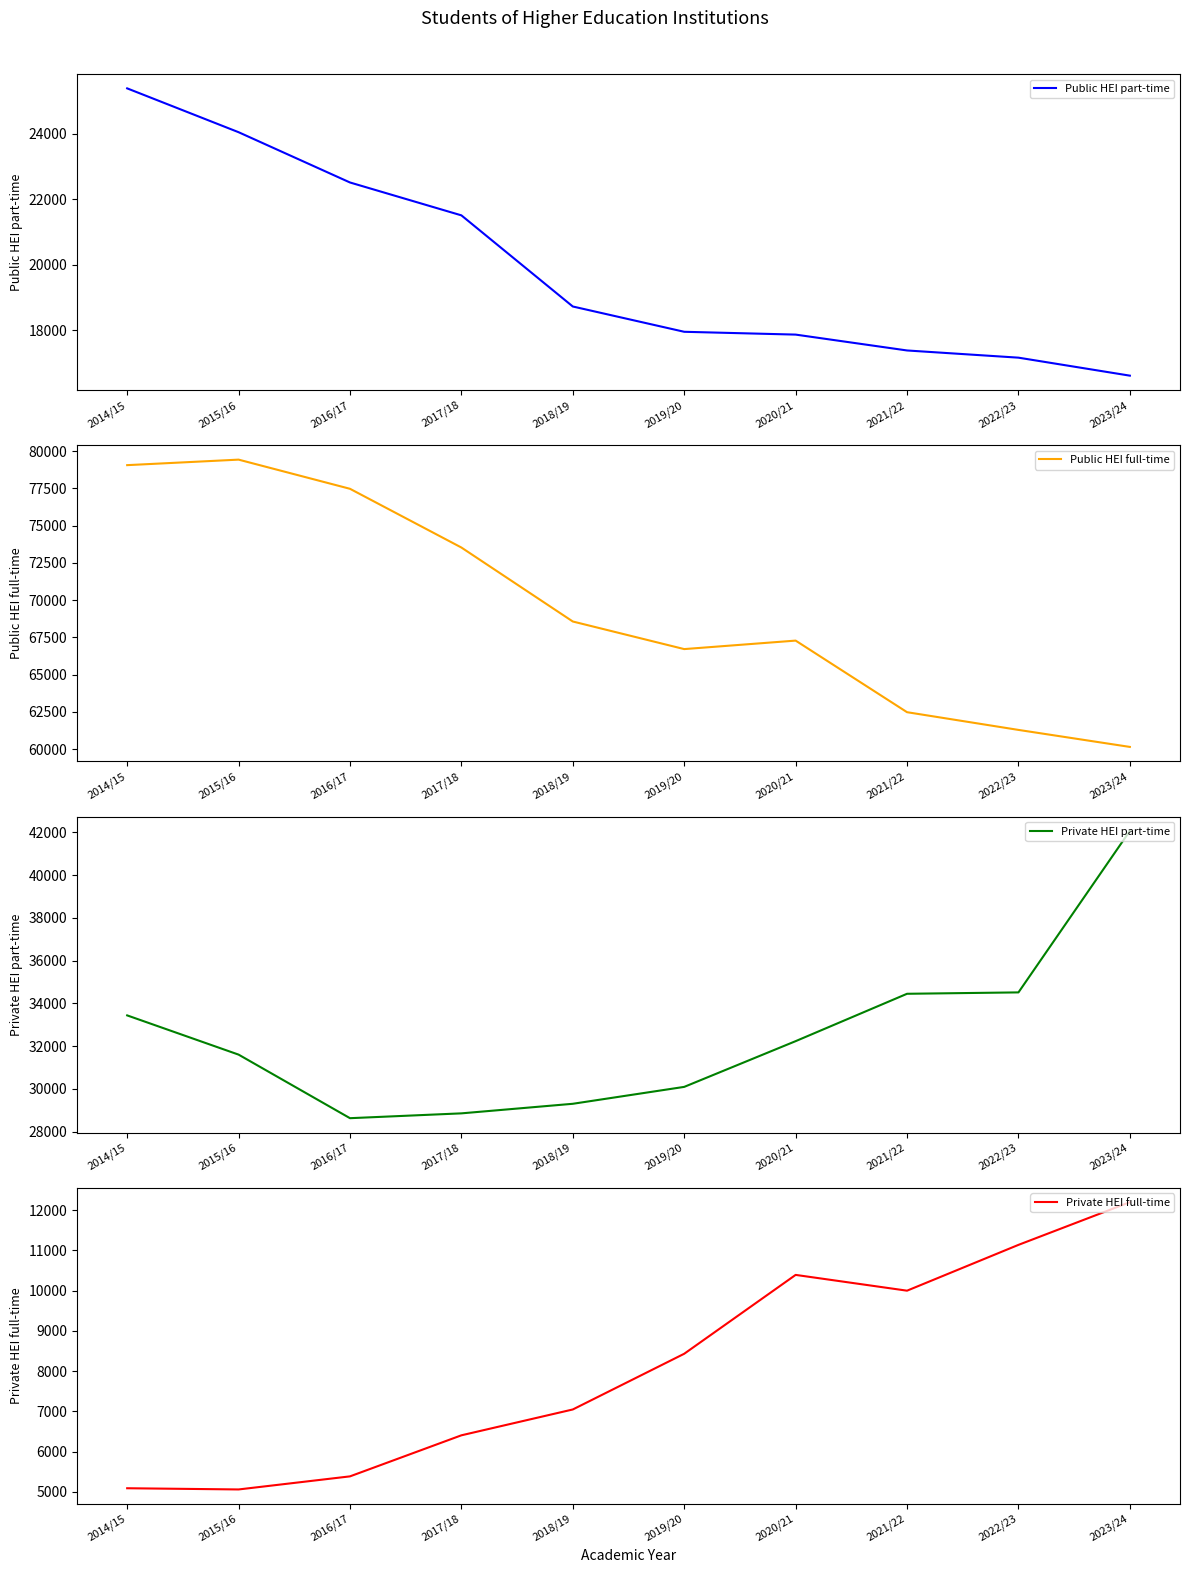

The value of Public HEI part-time at 2022/23 is 17158. True or false?

True